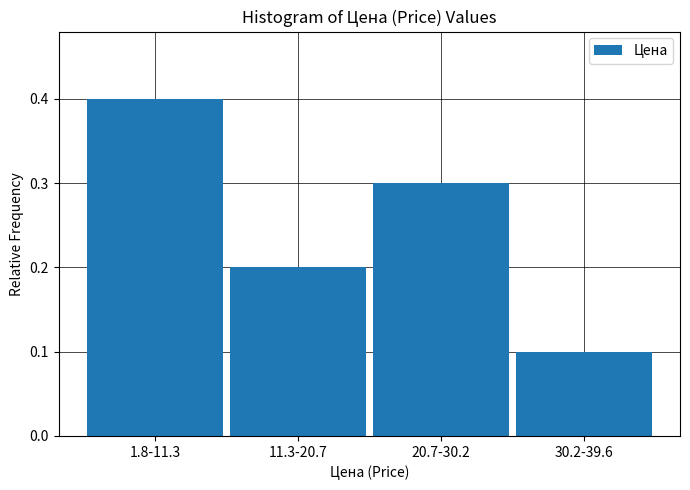

Reading left to right, what are all the values shown in this chart?

1.8-11.3=0.4	11.3-20.7=0.2	20.7-30.2=0.3	30.2-39.6=0.1